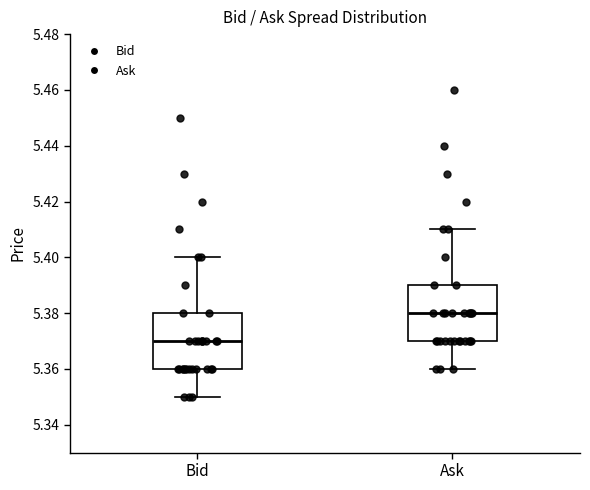

Reading left to right, transcribe this box plot: for each box, give where its median line is, the range the box spans, and where its two whiskers end, as read against the y-axis. The values are not printed on the chart, so give them approximately, as read against the axis.

Bid: median 5.37, box 5.36 to 5.38, whiskers 5.35 to 5.40
Ask: median 5.38, box 5.37 to 5.39, whiskers 5.36 to 5.41